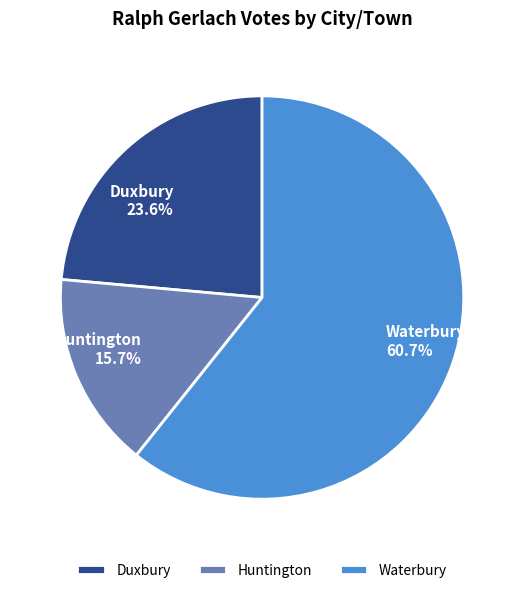

Is there a majority slice in this chart?

Yes